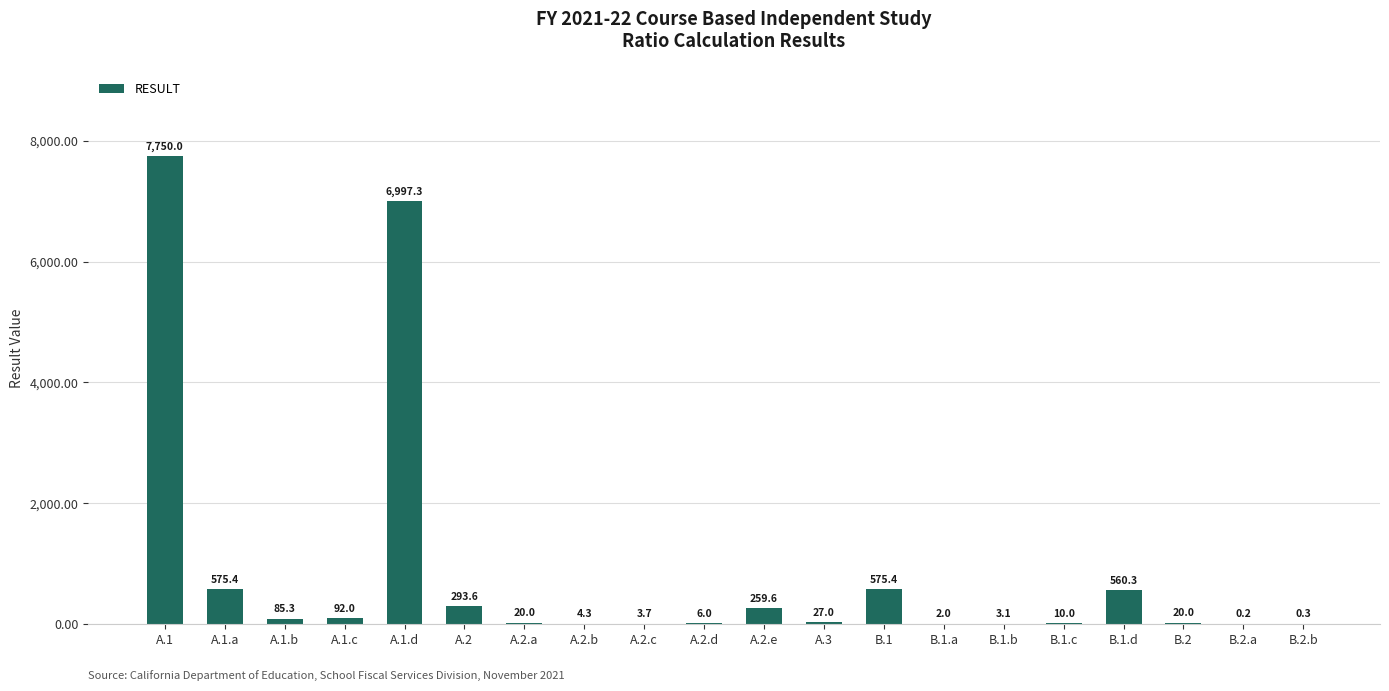

Where does the data first go above 27?

A.1